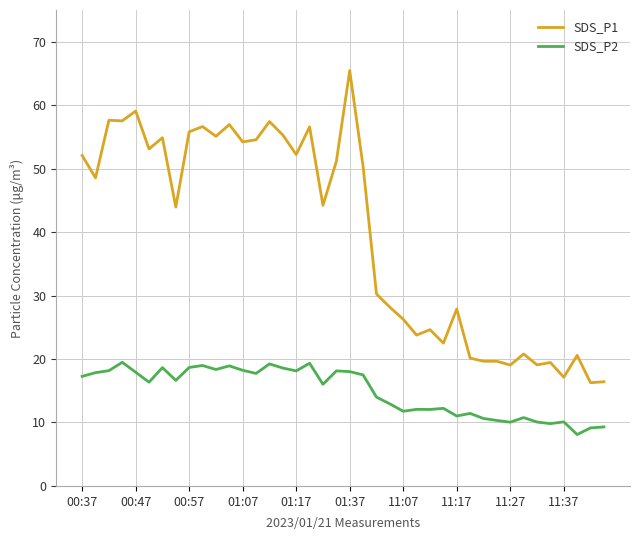

Rank the series by their average value, from highest to lowest.

SDS_P1, SDS_P2